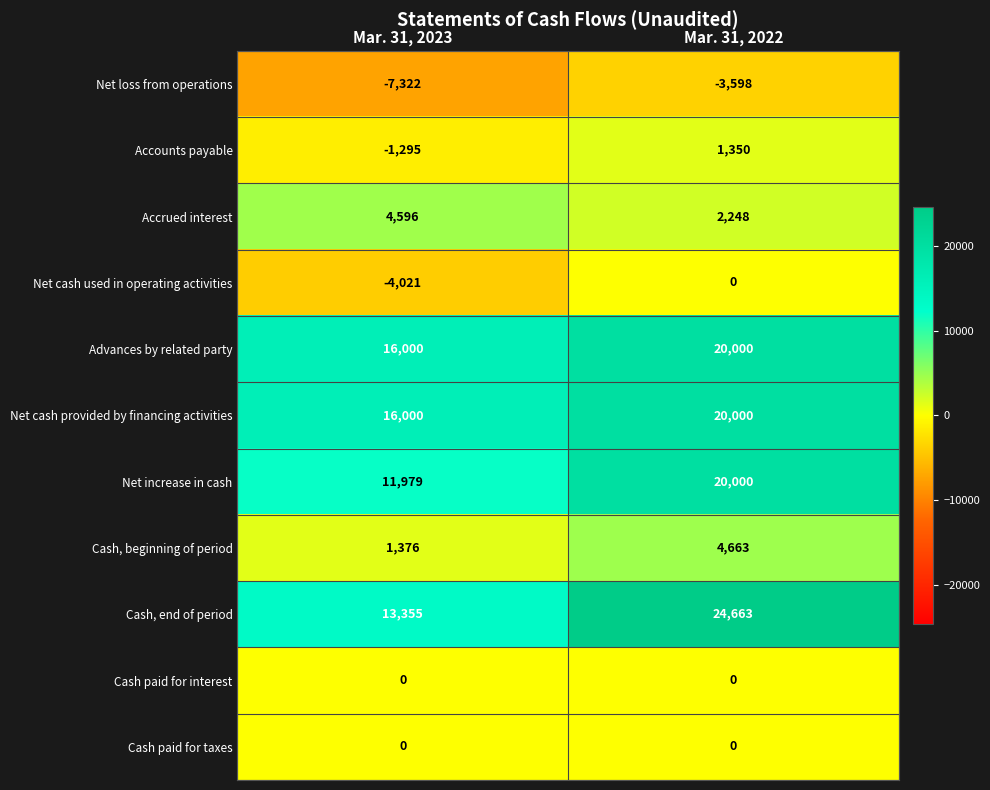

What is the smallest value displayed?

-7322